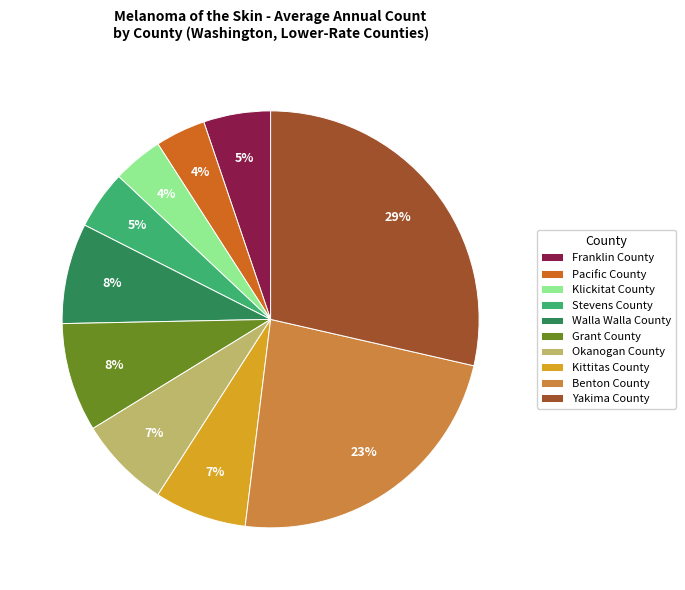

Count the number of slices in the pie.

10